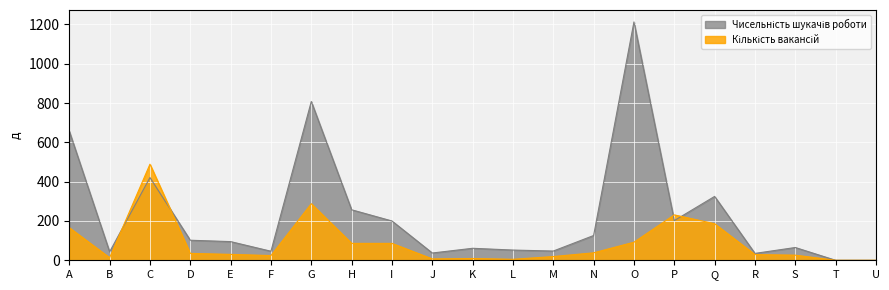

How many positive values does the Чисельність шукачів роботи series have?

19